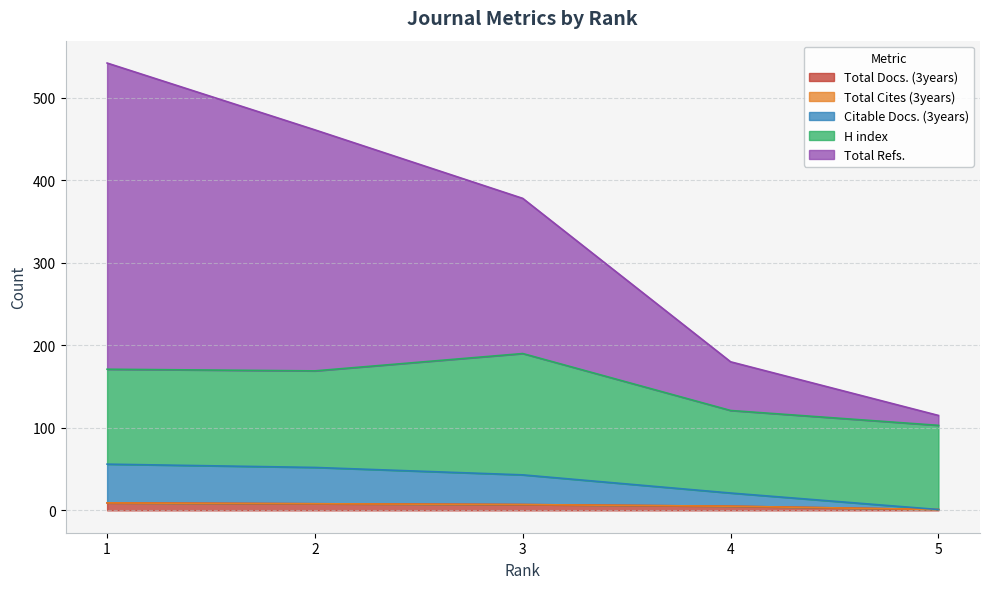

True or false: Total Docs. (3years) and Total Refs. intersect in this chart.

False